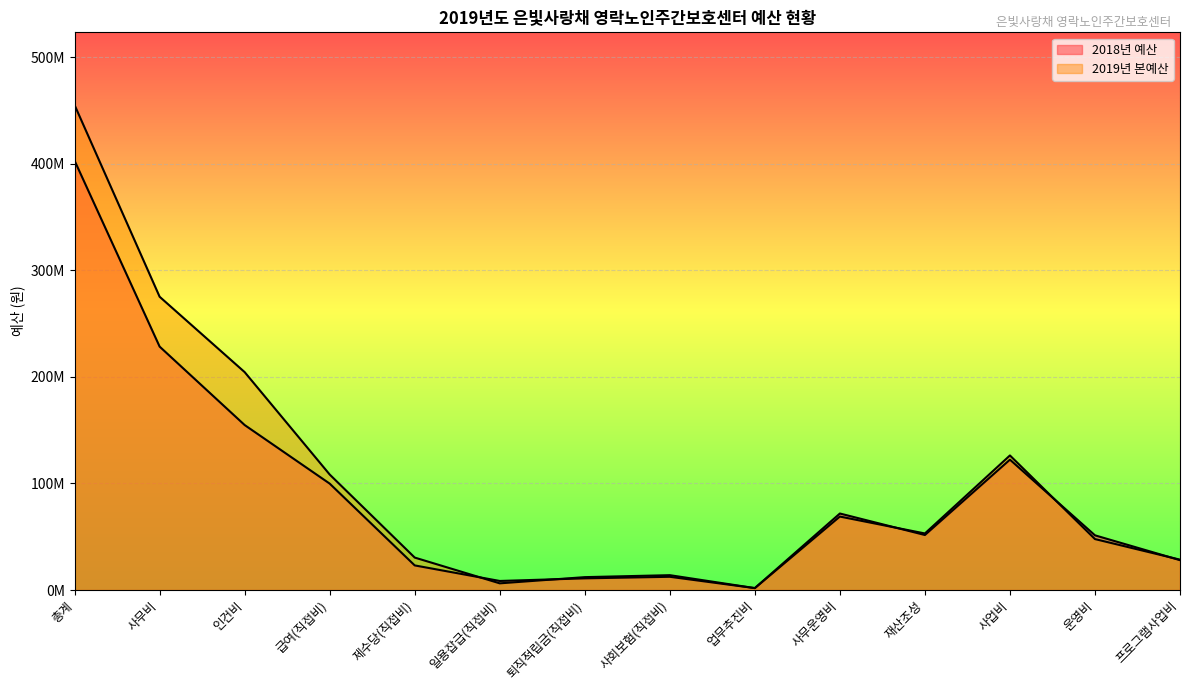

How many intersections are there between 2018년 예산 and 2019년 본예산?

5